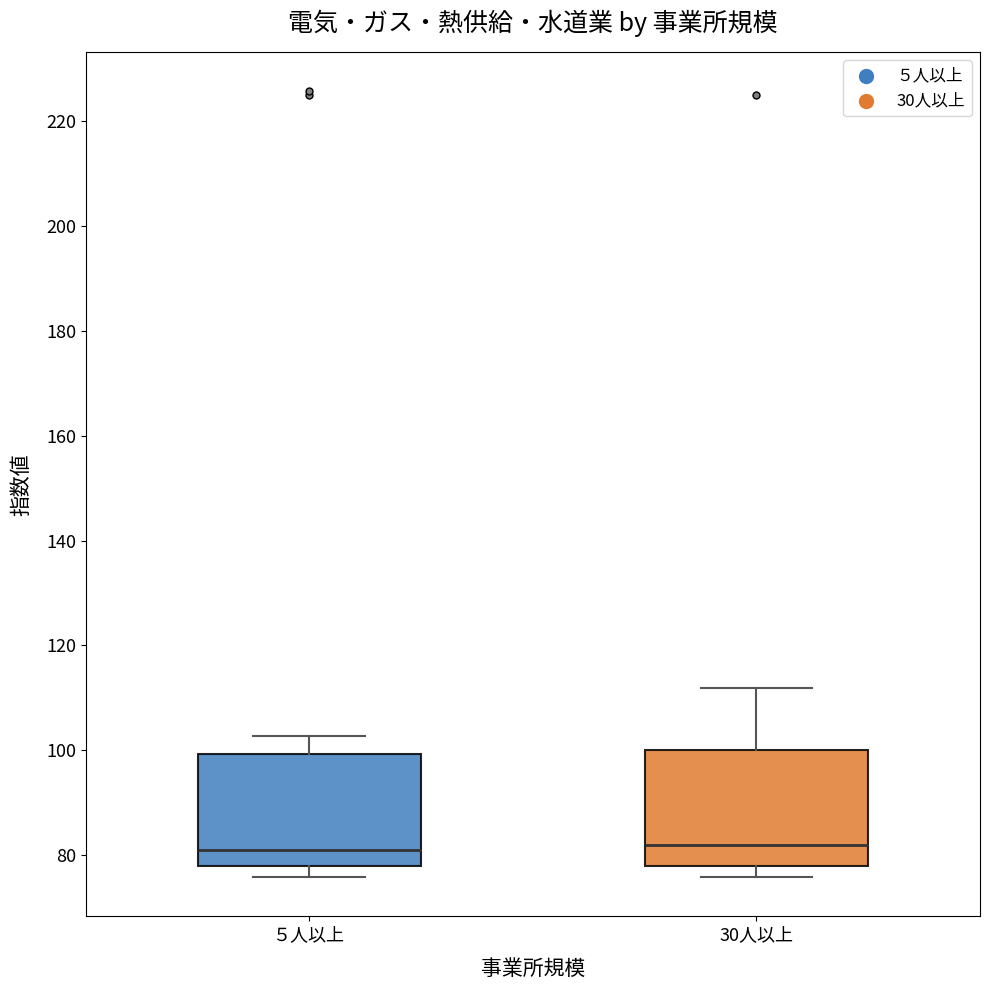

Reading left to right, read every box against the y-axis: the position of its median line, the range the box covers, and the ends of its whiskers. The values are not printed on the chart, so give them approximately, as read against the axis.

５人以上: median 82, box 78 to 100, whiskers 76 to 102
30人以上: median 82, box 78 to 100, whiskers 76 to 112